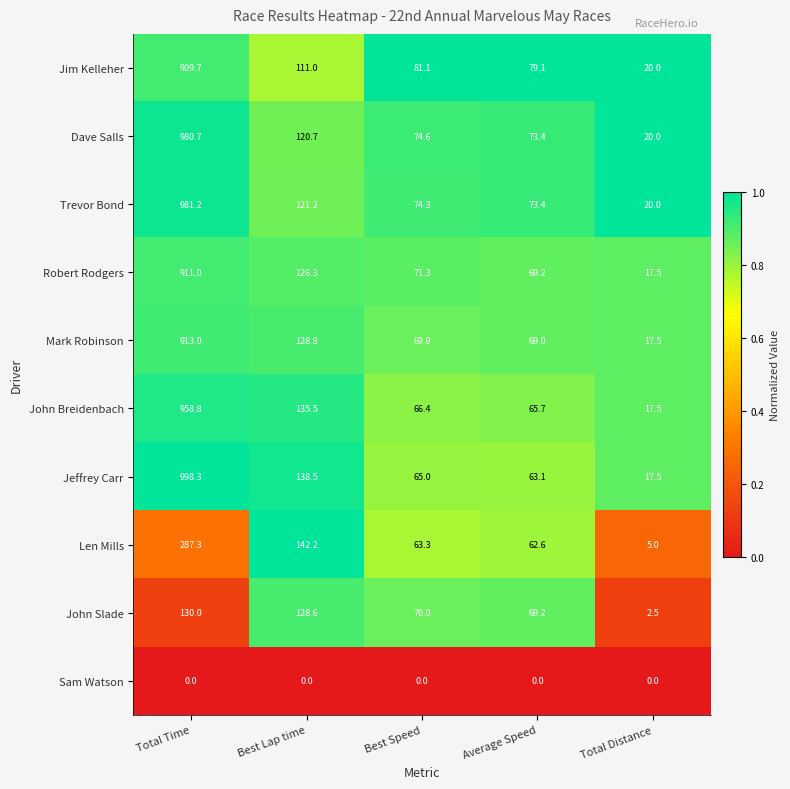

List the series in order of their peak value, highest first.

Jeffrey Carr, Trevor Bond, Dave Salls, John Breidenbach, Mark Robinson, Robert Rodgers, Jim Kelleher, Len Mills, John Slade, Sam Watson